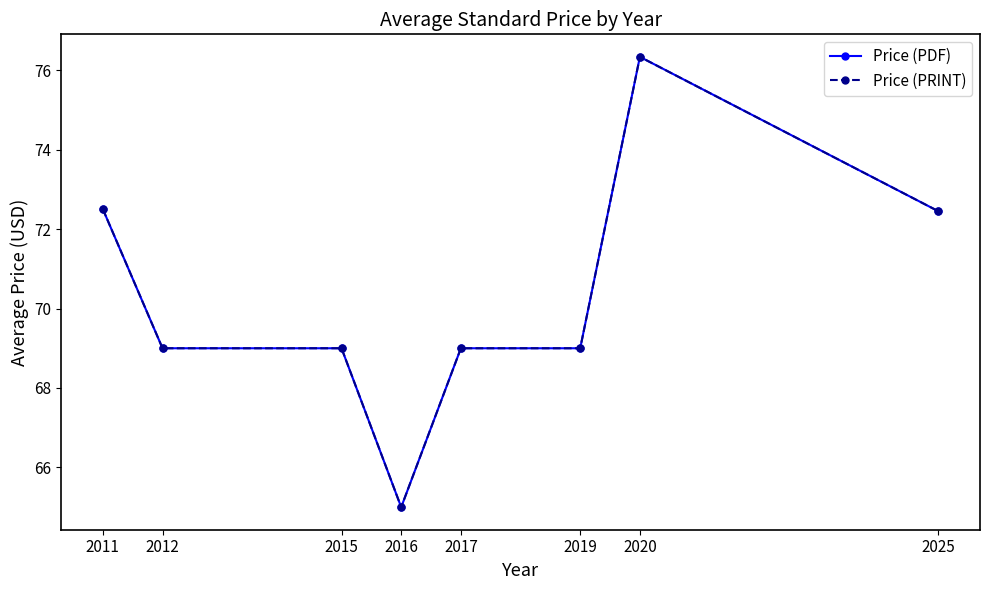

Reading left to right, what are all the values shown in this chart?

Price (PDF): 2011=72.5	2012=69.0	2015=69.0	2016=65.0	2017=69.0	2019=69.0	2020=76.3	2025=72.5
Price (PRINT): 2011=72.5	2012=69.0	2015=69.0	2016=65.0	2017=69.0	2019=69.0	2020=76.3	2025=72.5